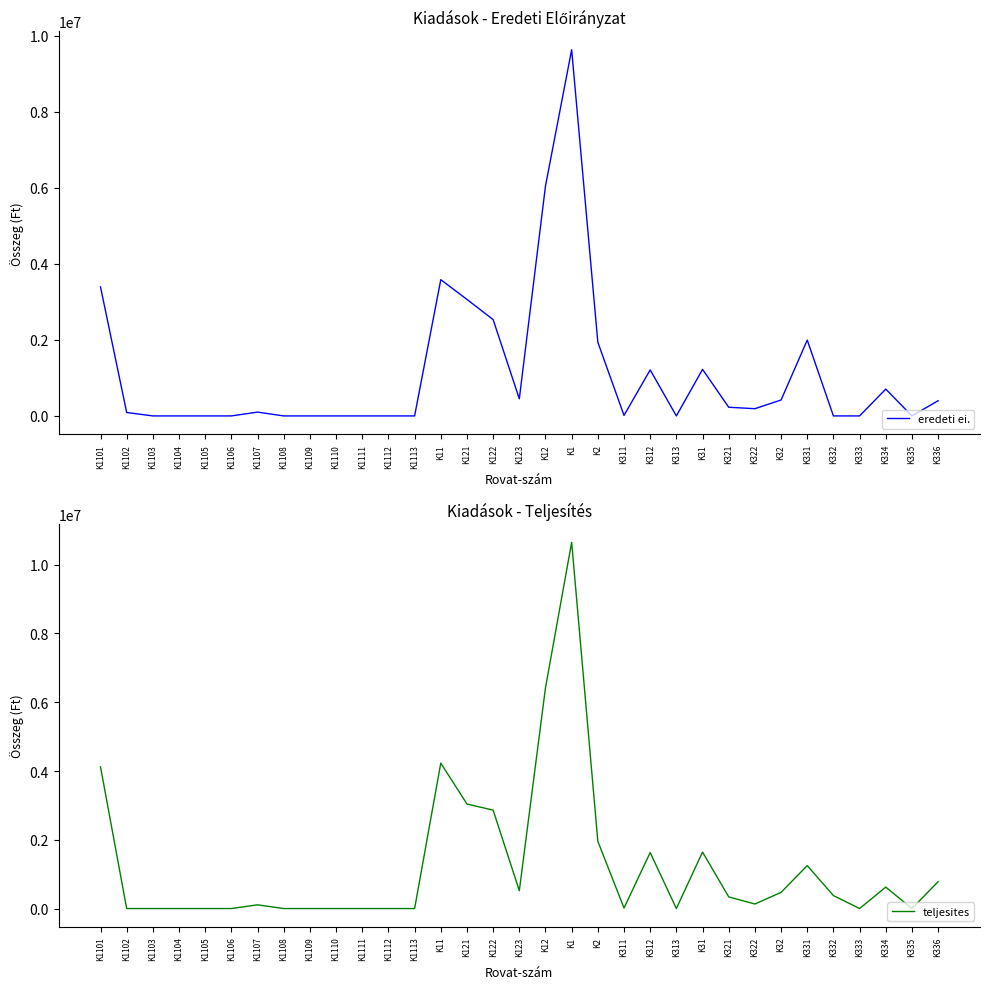

True or false: eredeti ei. and teljesites intersect in this chart.

True